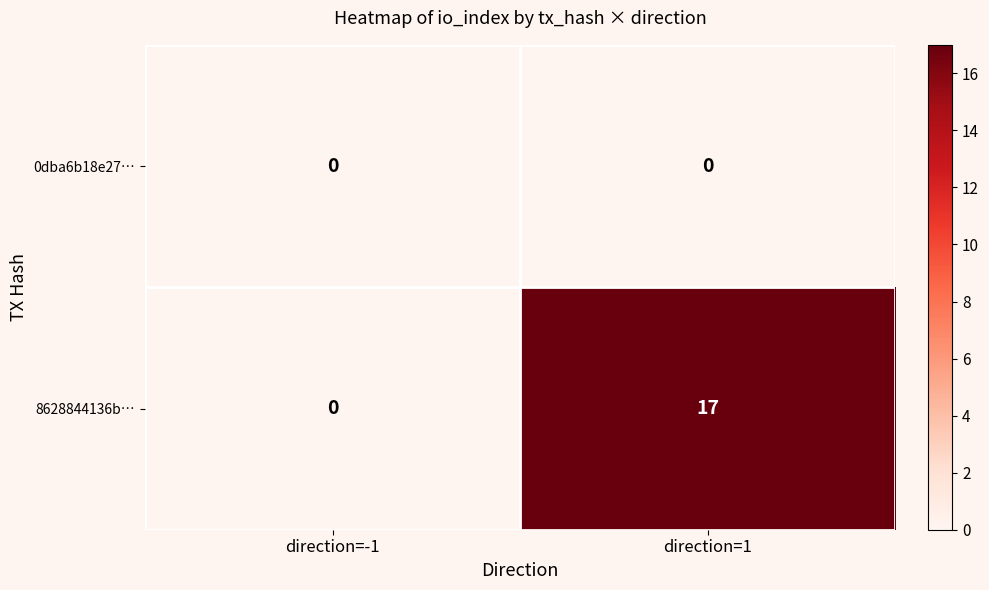

True or false: 8628844136b… has a value of 26 at direction=1.

False